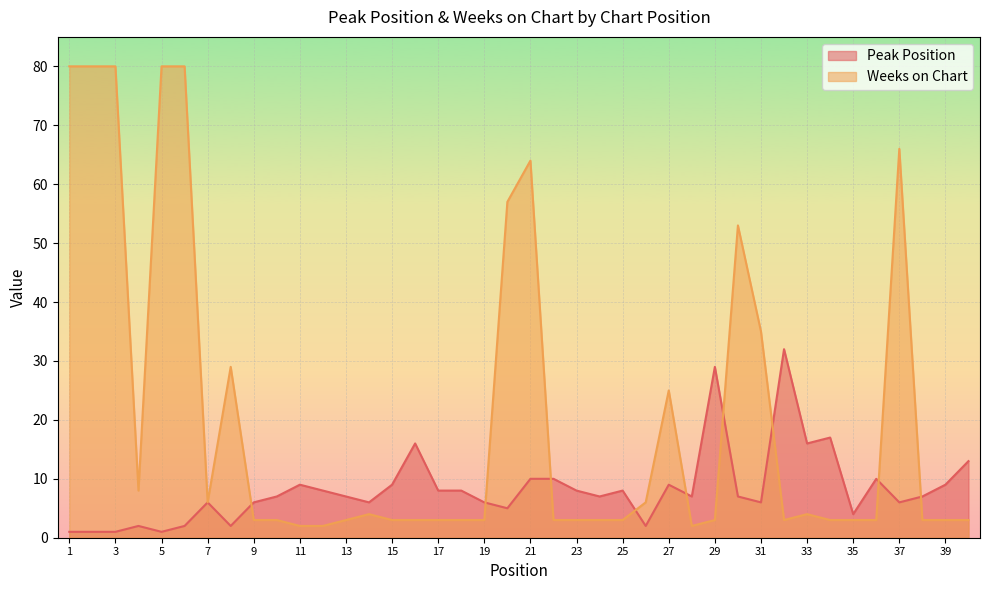

Which series ends up on top after the final intersection of Weeks on Chart and Peak Position?

Peak Position